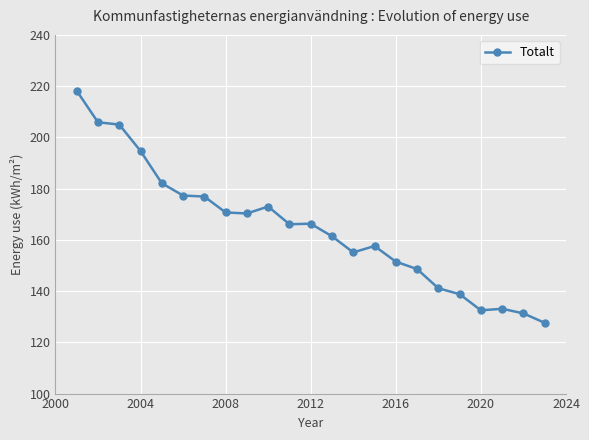

What is the difference between the second highest and second lowest values?

74.6